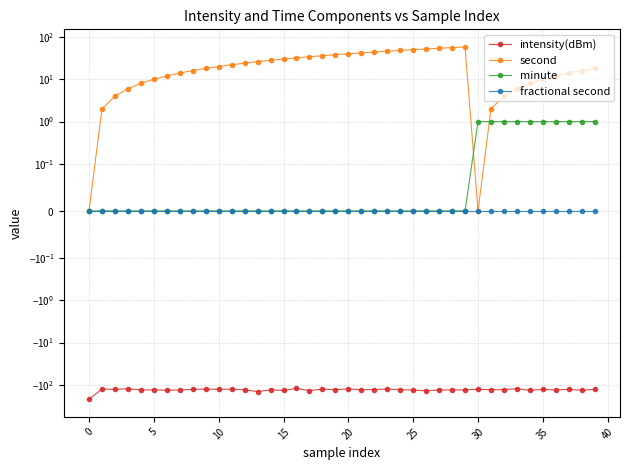

Does the chart have visible grid lines?

Yes